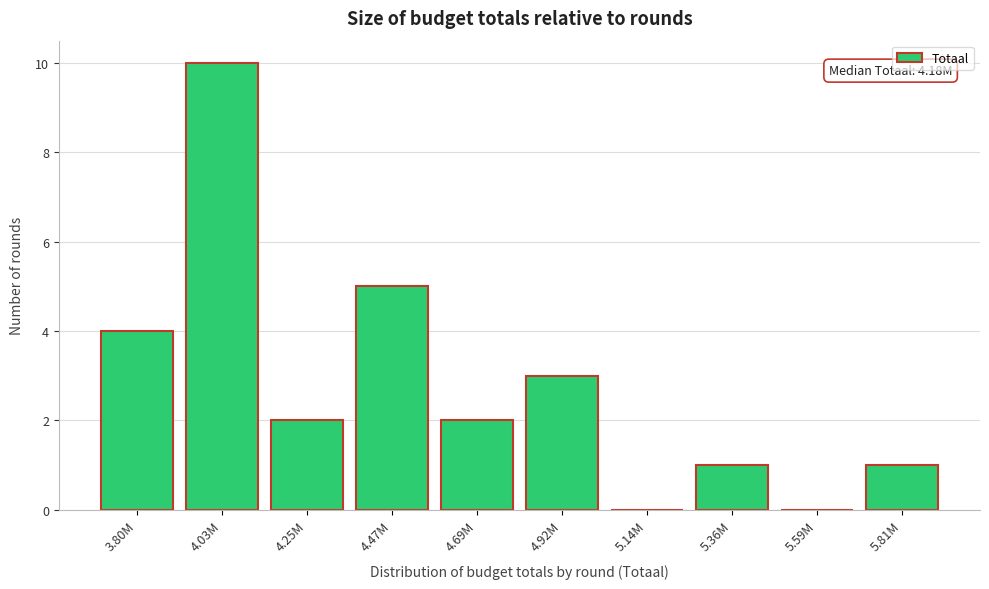

Reading right to left, transcribe all the data shown in this chart.

5.81M=1	5.59M=0	5.36M=1	5.14M=0	4.92M=3	4.69M=2	4.47M=5	4.25M=2	4.03M=10	3.80M=4